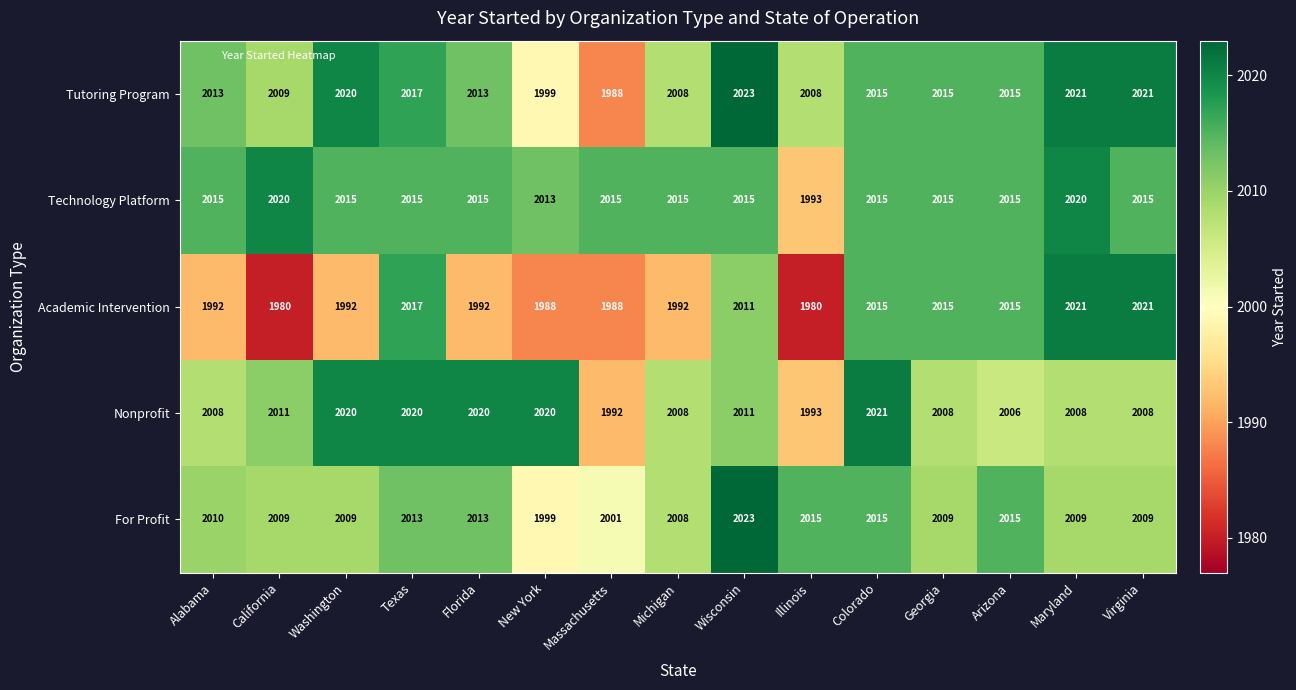

What is the sum of the Nonprofit values at Texas and Wisconsin?

4031